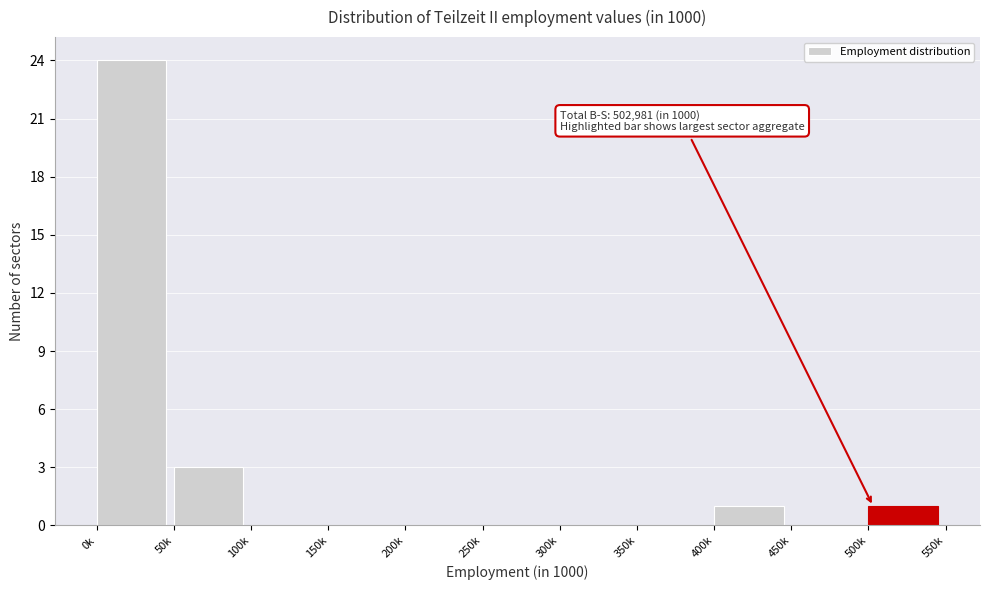

Reading right to left, transcribe all the data shown in this chart.

500k=1	450k=0	400k=1	350k=0	300k=0	250k=0	200k=0	150k=0	100k=0	50k=3	0k=24